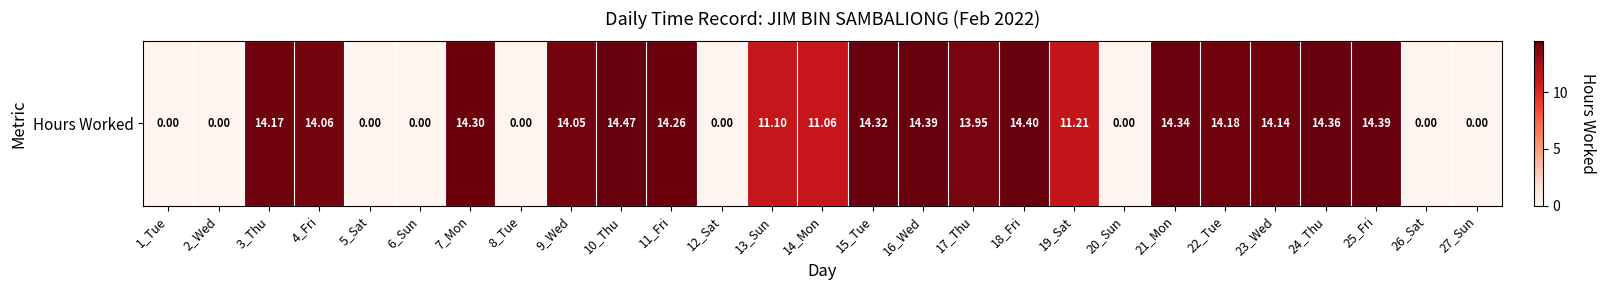

Reading right to left, what are all the values shown in this chart?

27_Sun=0.0	26_Sat=0.0	25_Fri=14.4	24_Thu=14.4	23_Wed=14.1	22_Tue=14.2	21_Mon=14.3	20_Sun=0.0	19_Sat=11.2	18_Fri=14.4	17_Thu=13.9	16_Wed=14.4	15_Tue=14.3	14_Mon=11.1	13_Sun=11.1	12_Sat=0.0	11_Fri=14.3	10_Thu=14.5	9_Wed=14.1	8_Tue=0.0	7_Mon=14.3	6_Sun=0.0	5_Sat=0.0	4_Fri=14.1	3_Thu=14.2	2_Wed=0.0	1_Tue=0.0